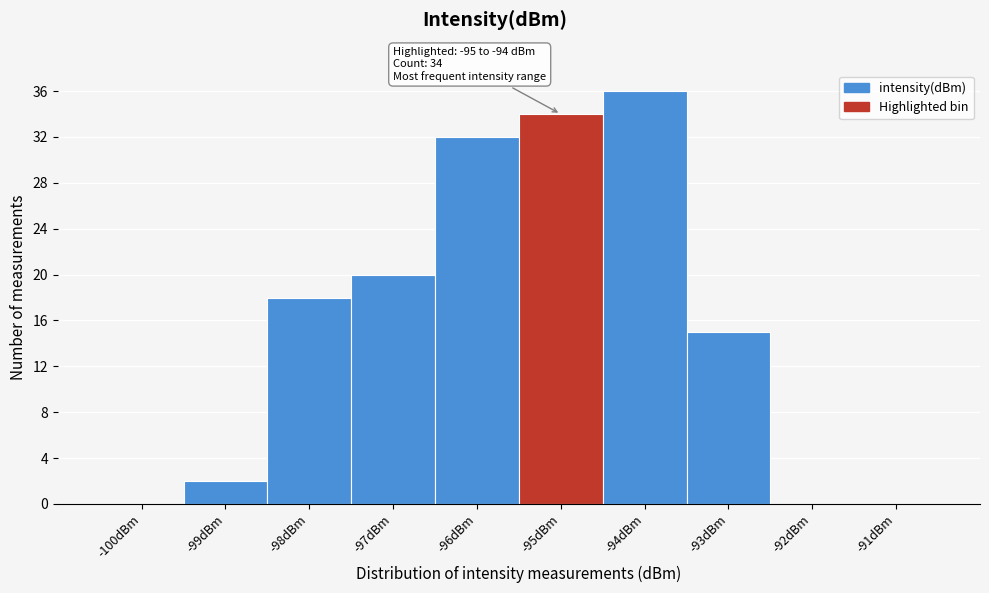

Reading left to right, transcribe all the data shown in this chart.

-100dBm=0	-99dBm=2	-98dBm=18	-97dBm=20	-96dBm=32	-95dBm=34	-94dBm=36	-93dBm=15	-92dBm=0	-91dBm=0